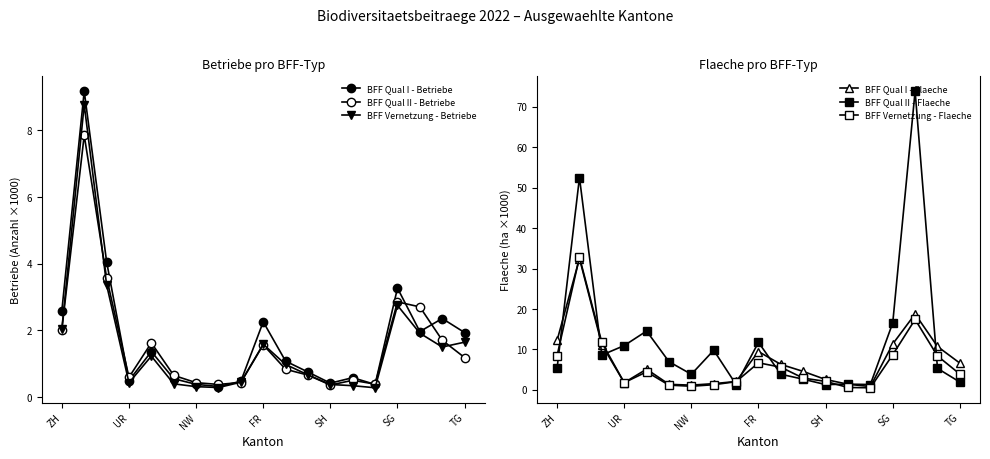

How many times do BFF Vernetzung - Betriebe and BFF Qual II - Betriebe cross each other?

4